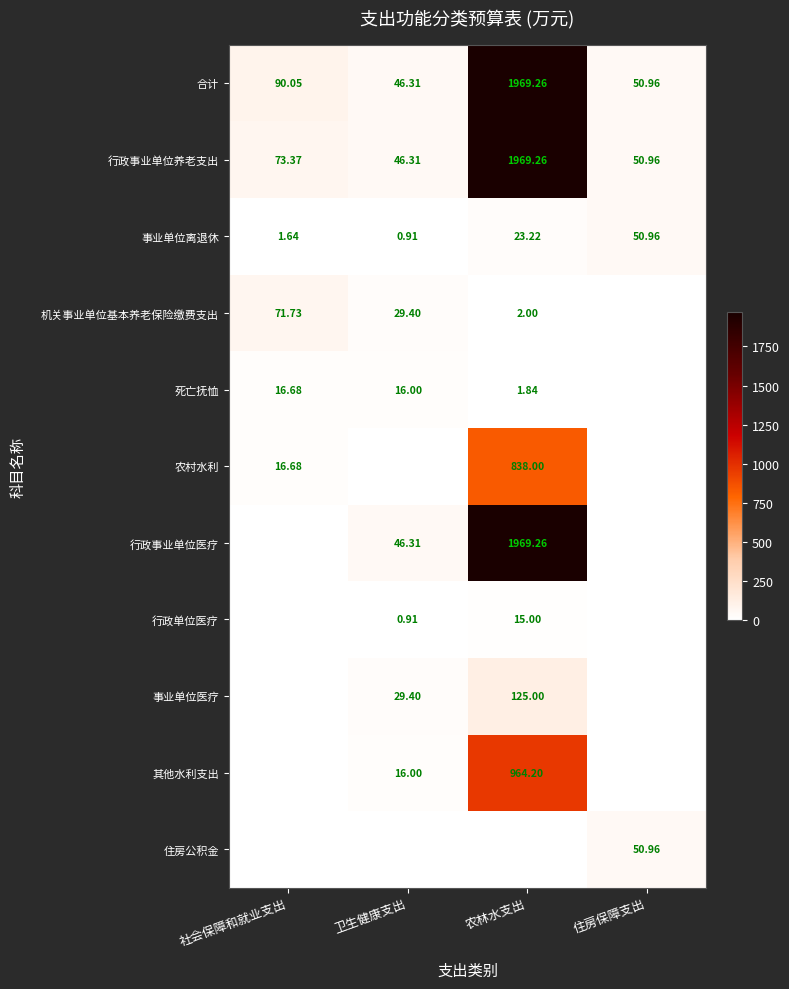

Is the value of 行政事业单位养老支出 at 社会保障和就业支出 greater than the value of 合计 at 农林水支出?

No